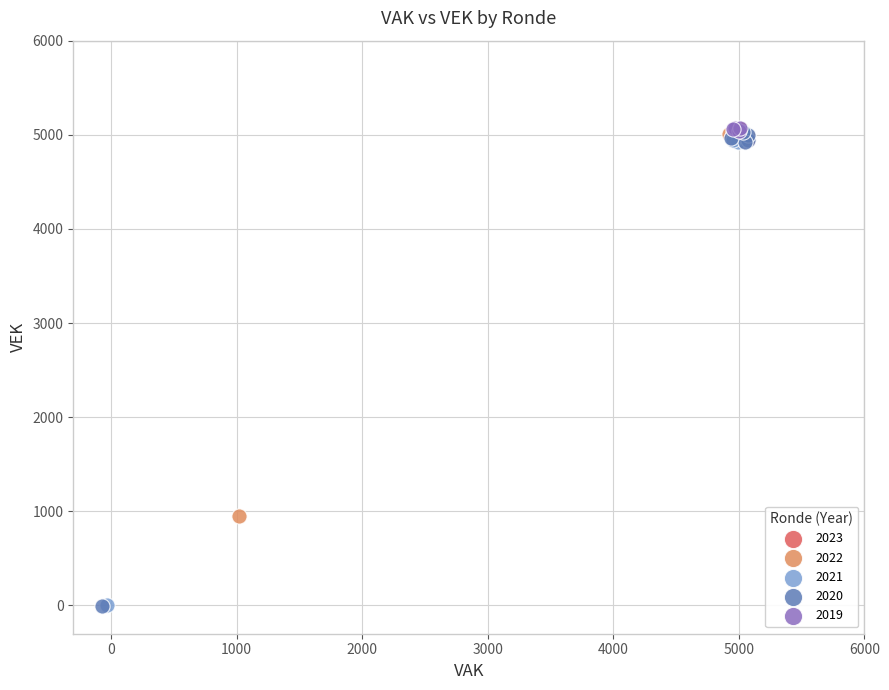

What are all the series names shown in the legend?

2023, 2022, 2021, 2020, 2019